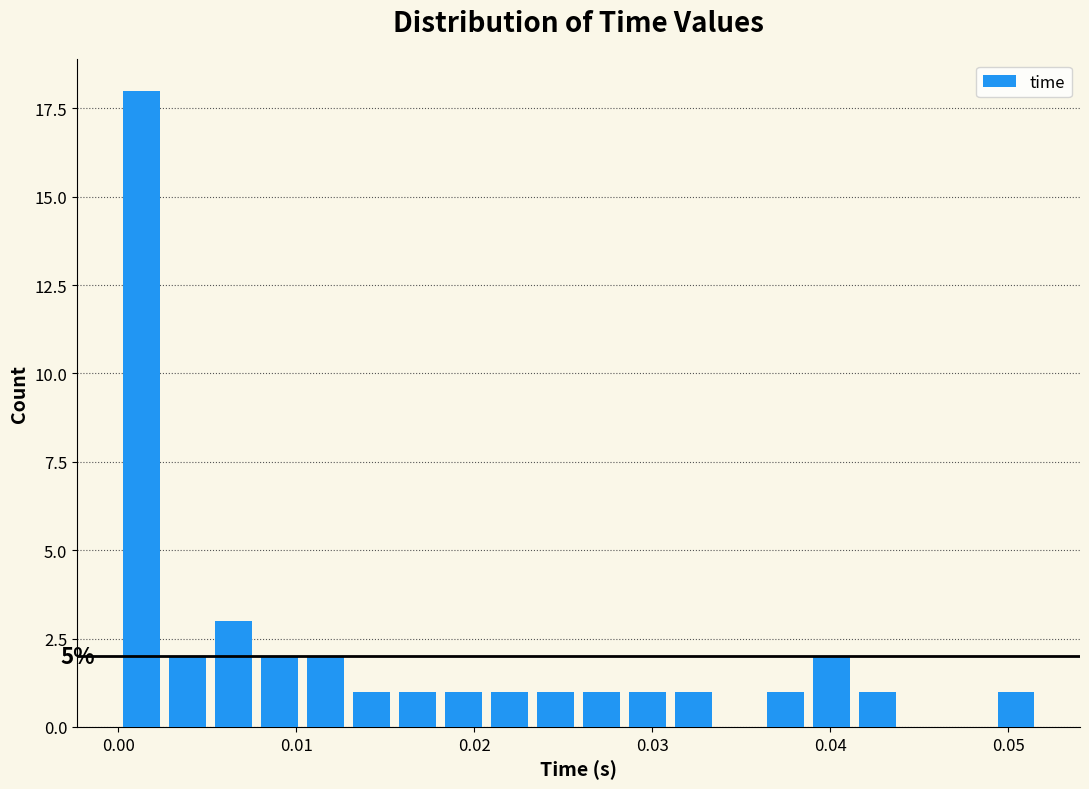

Around what value on the x-axis is the tallest bar? Give the approximate position of its centre, as read against the axis.

0.001